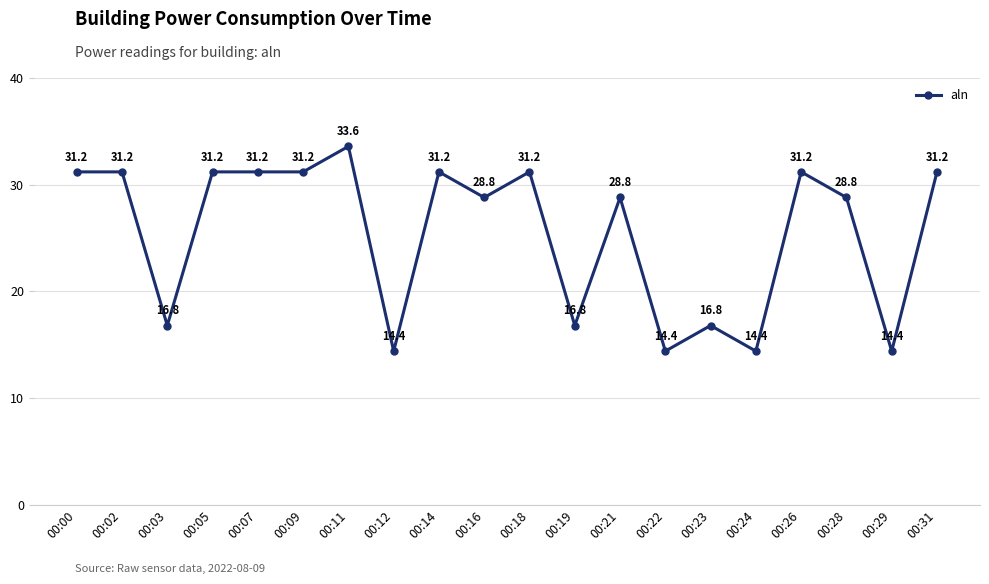

What is the smallest value displayed?

14.4